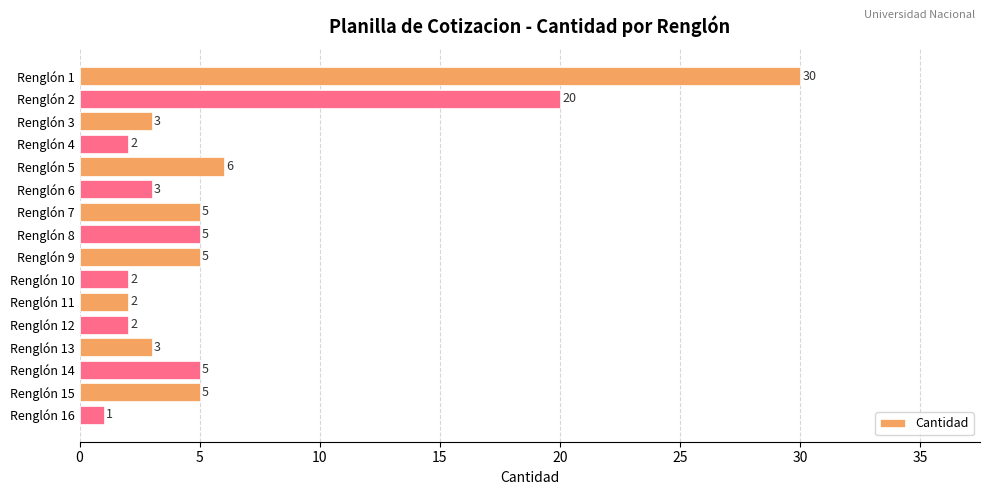

What is the ratio of the value at Renglón 4 to the value at Renglón 11?

1.0